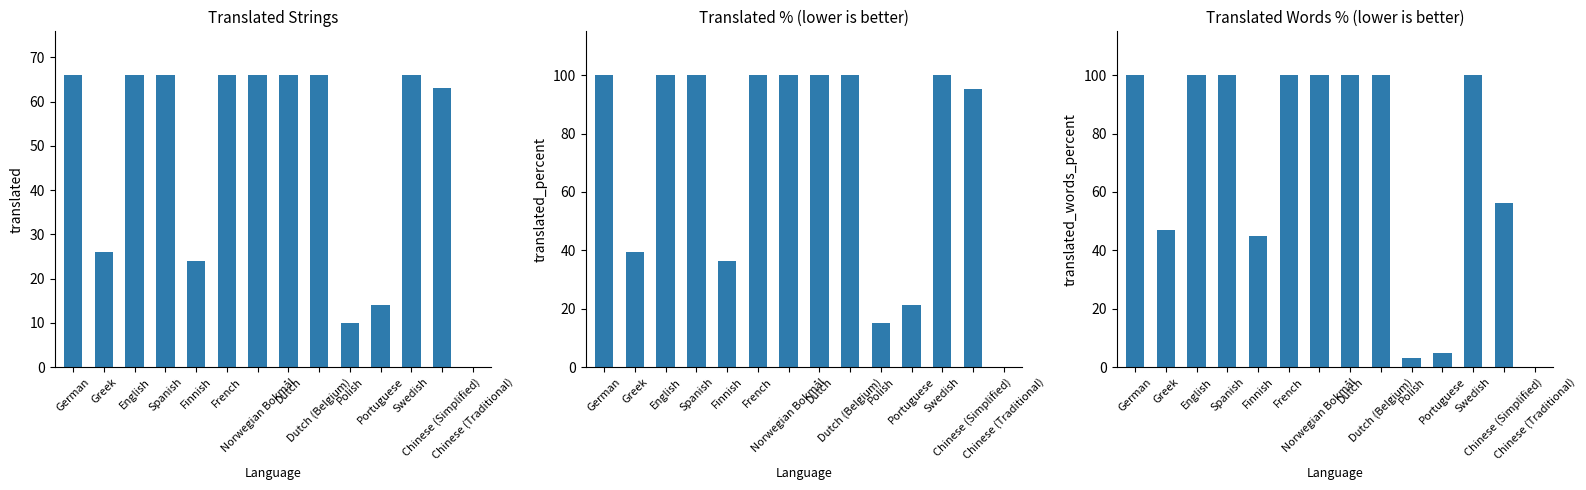

What is the label of the 1st bar from the left?

German